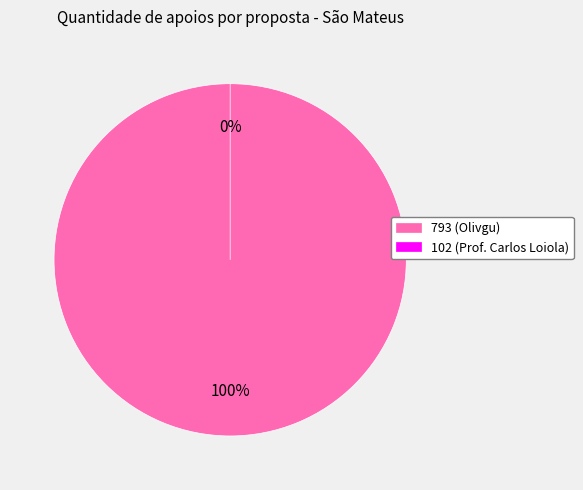

Rank the categories by value from highest to lowest.

793, 102